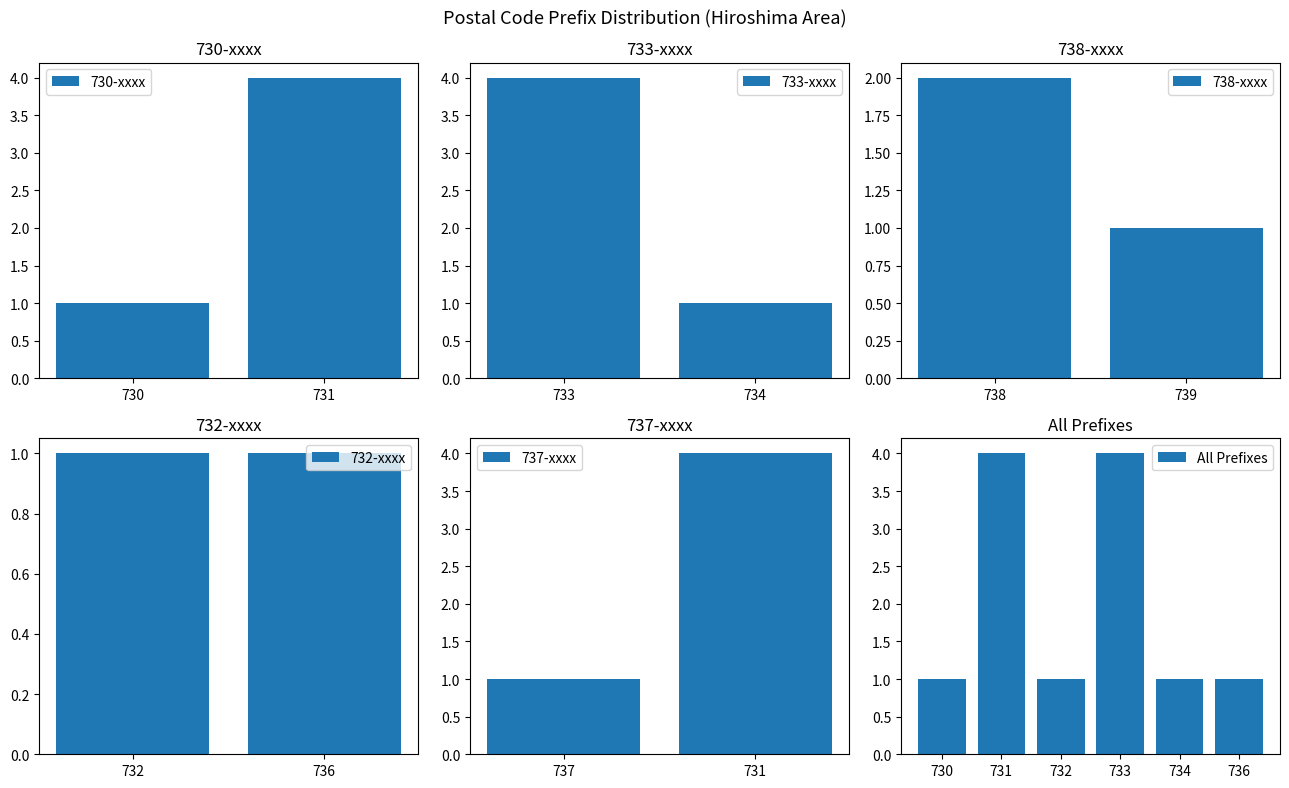

Count the number of data series in this chart.

1